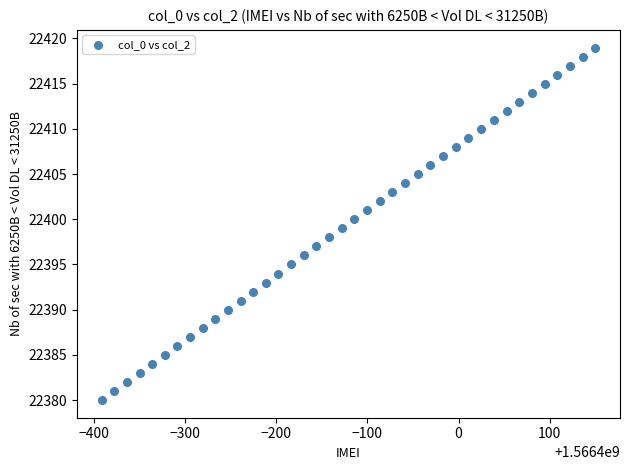

What is the range of Y values (max minus min)?

39